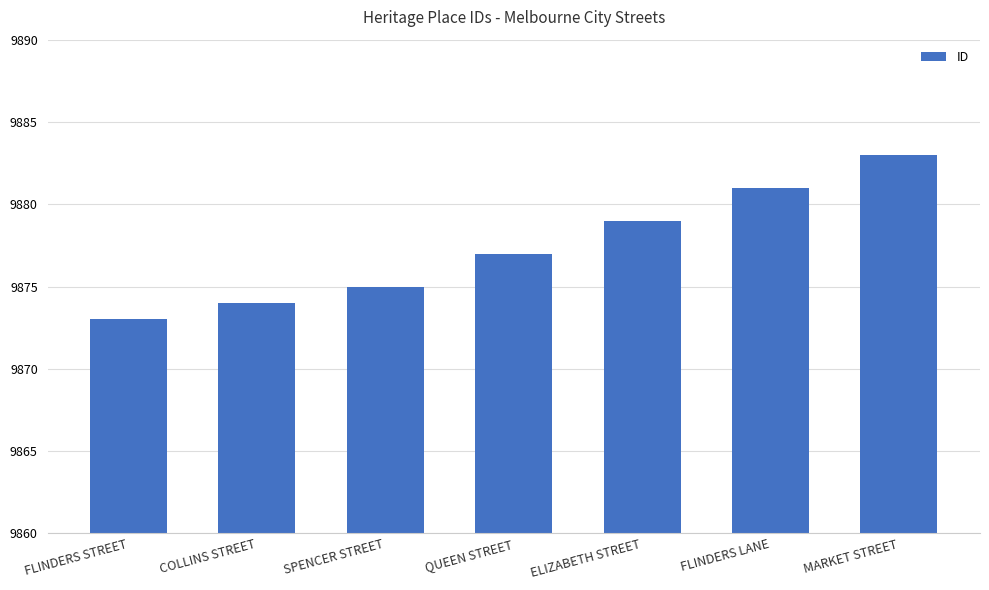

What is the maximum value shown in the chart?

9883